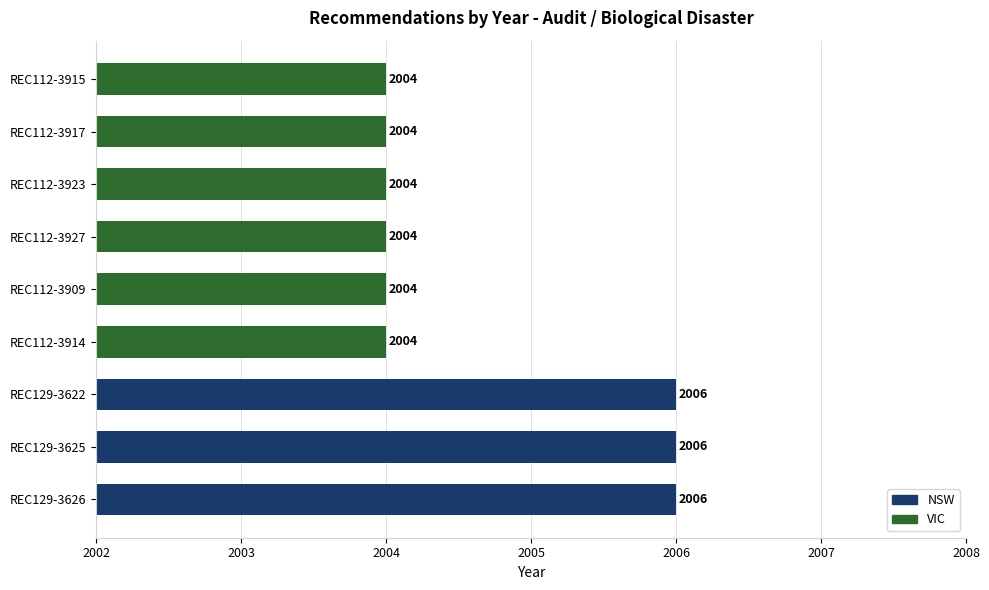

How many values are between 2004 and 2006?

9